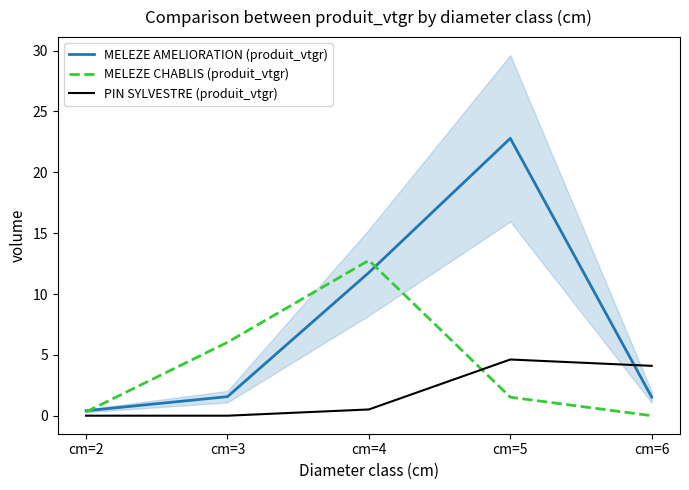

Which series has the largest range (max minus min)?

MELEZE AMELIORATION (produit_vtgr)